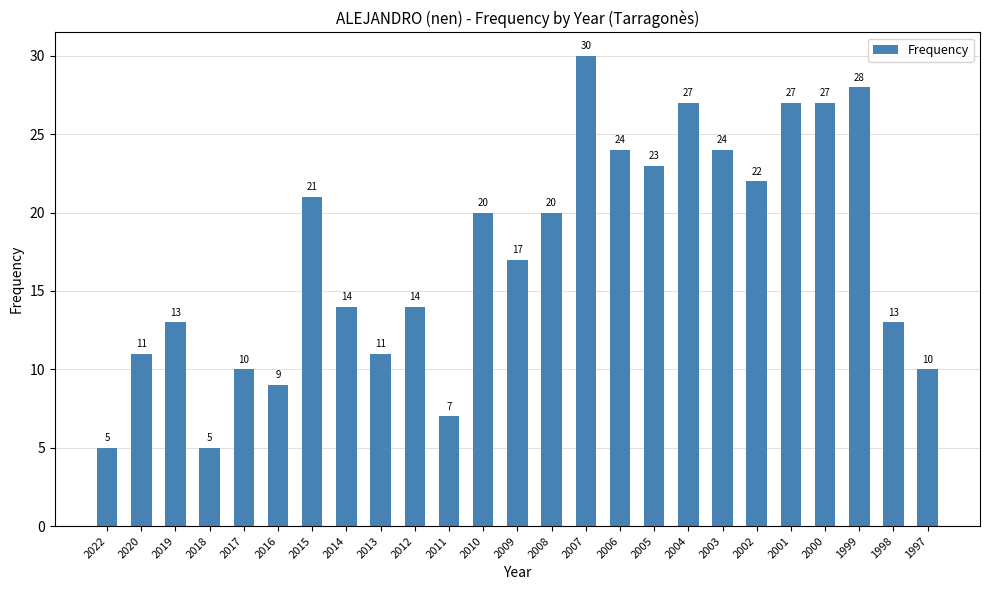

The value at 1998 is 18. True or false?

False